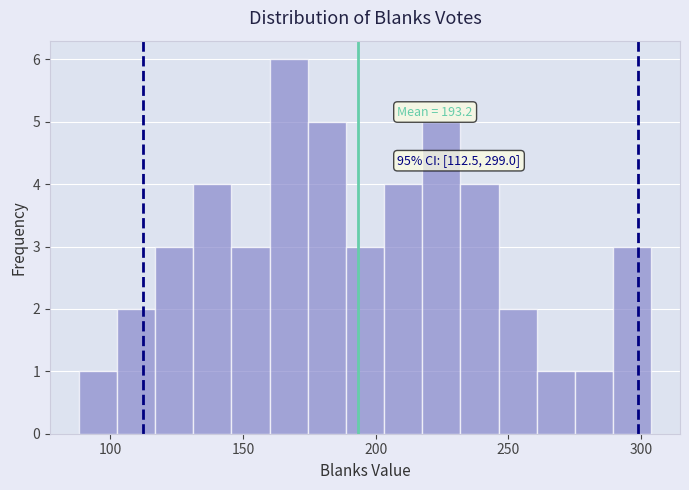

Read against the x-axis, roughly where is the centre of the tallest bar?

165